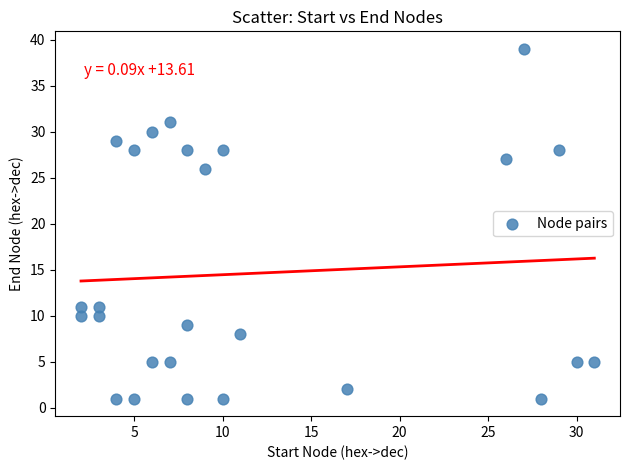

What is the range of X values (max minus min)?

29